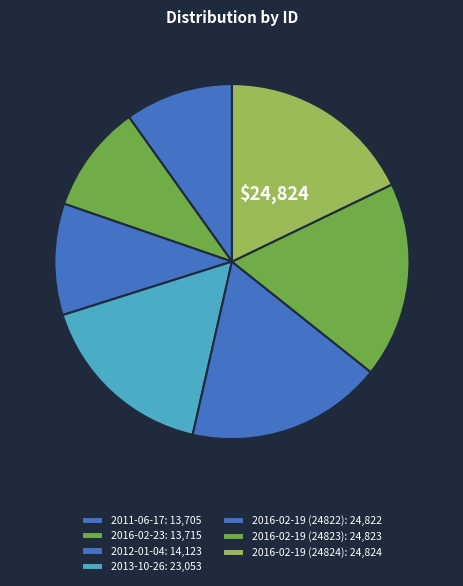

How many segments does this pie chart have?

7